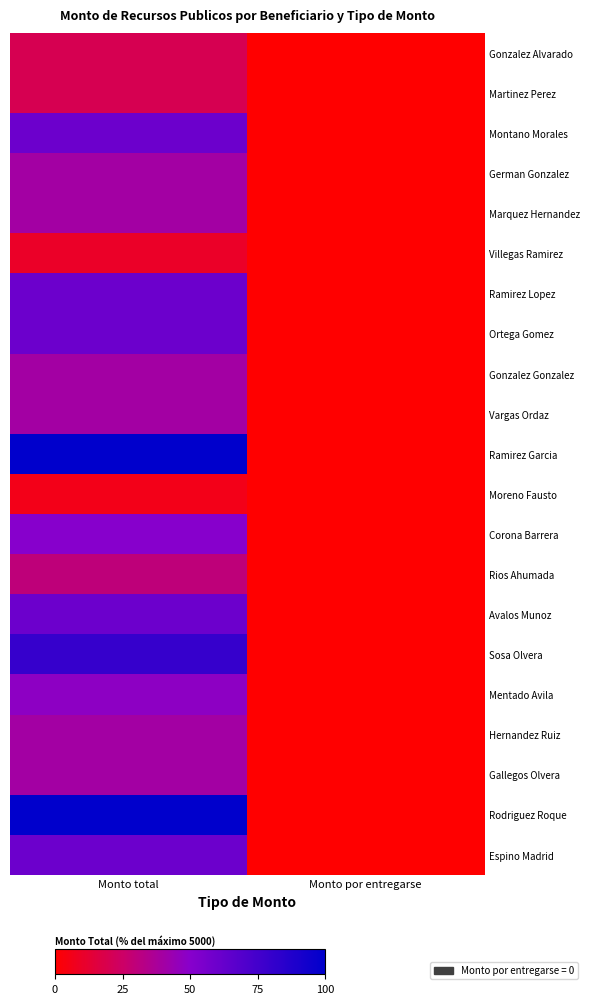

At which category is the sum across all series the highest?

Monto total